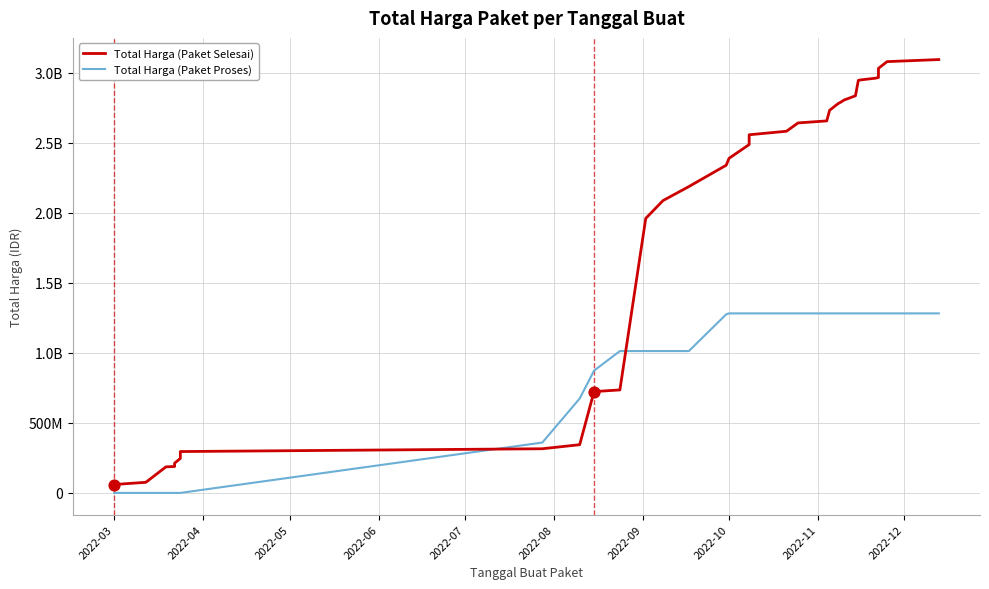

At how many categories does at least one series exceed 835128271?

24